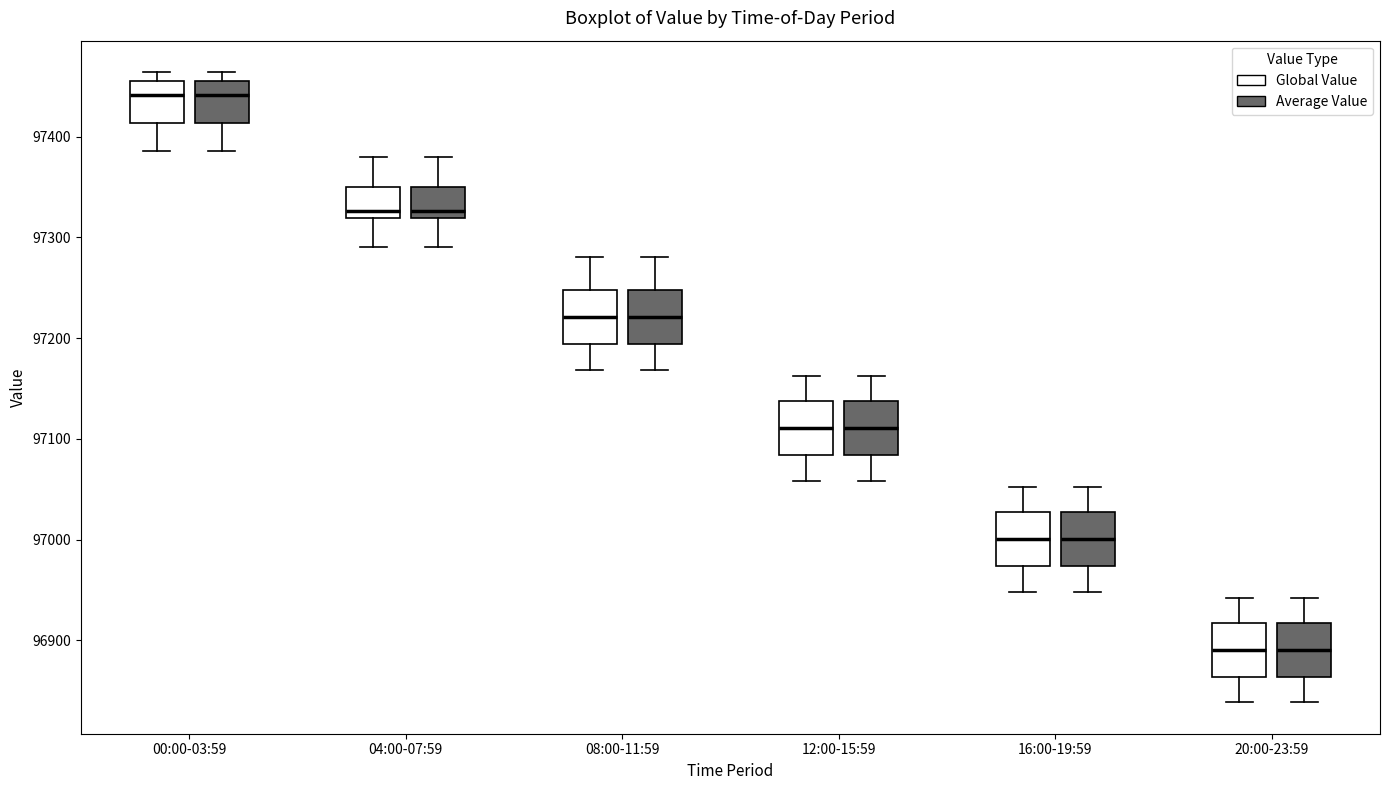

Reading left to right, transcribe this box plot: for each box, give where its median line is, the range the box spans, and where its two whiskers end, as read against the y-axis. The values are not printed on the chart, so give them approximately, as read against the axis.

00:00-03:59 (Global Value): median 97440, box 97410 to 97450, whiskers 97390 to 97460
00:00-03:59 (Average Value): median 97440, box 97410 to 97450, whiskers 97390 to 97460
04:00-07:59 (Global Value): median 97330, box 97320 to 97350, whiskers 97290 to 97380
04:00-07:59 (Average Value): median 97330, box 97320 to 97350, whiskers 97290 to 97380
08:00-11:59 (Global Value): median 97220, box 97190 to 97250, whiskers 97170 to 97280
08:00-11:59 (Average Value): median 97220, box 97190 to 97250, whiskers 97170 to 97280
12:00-15:59 (Global Value): median 97110, box 97080 to 97140, whiskers 97060 to 97160
12:00-15:59 (Average Value): median 97110, box 97080 to 97140, whiskers 97060 to 97160
16:00-19:59 (Global Value): median 97000, box 96970 to 97030, whiskers 96950 to 97050
16:00-19:59 (Average Value): median 97000, box 96970 to 97030, whiskers 96950 to 97050
20:00-23:59 (Global Value): median 96890, box 96860 to 96920, whiskers 96840 to 96940
20:00-23:59 (Average Value): median 96890, box 96860 to 96920, whiskers 96840 to 96940